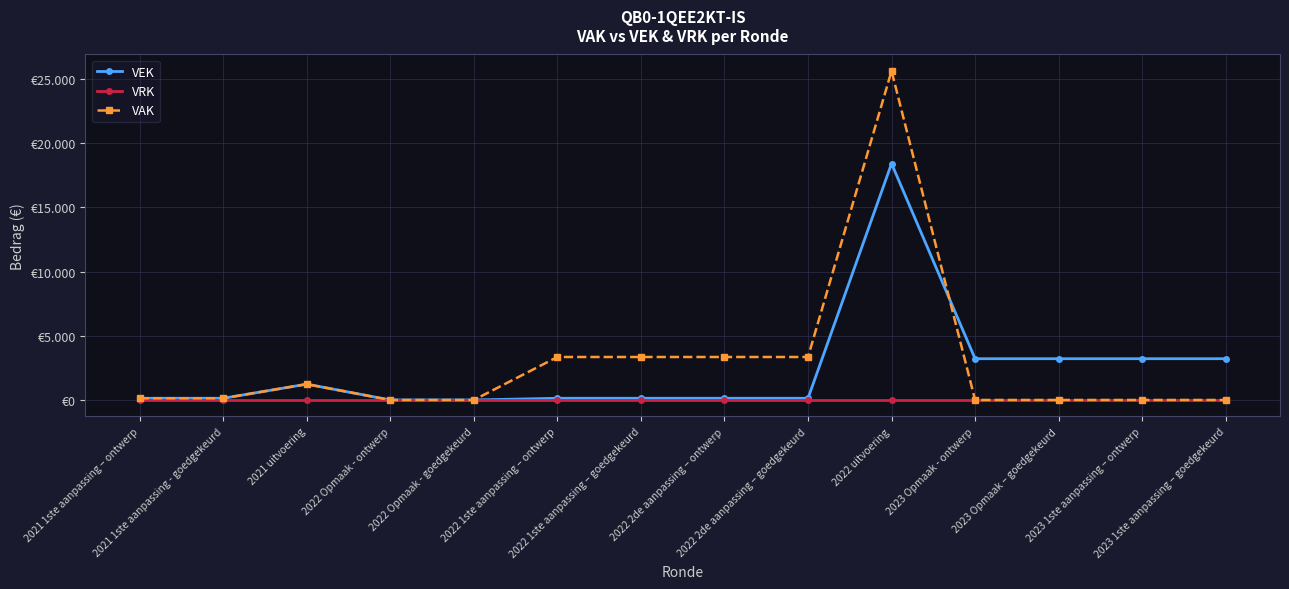

What is the spread (max minus min) of values at 2022 2de aanpassing – ontwerp?

3348